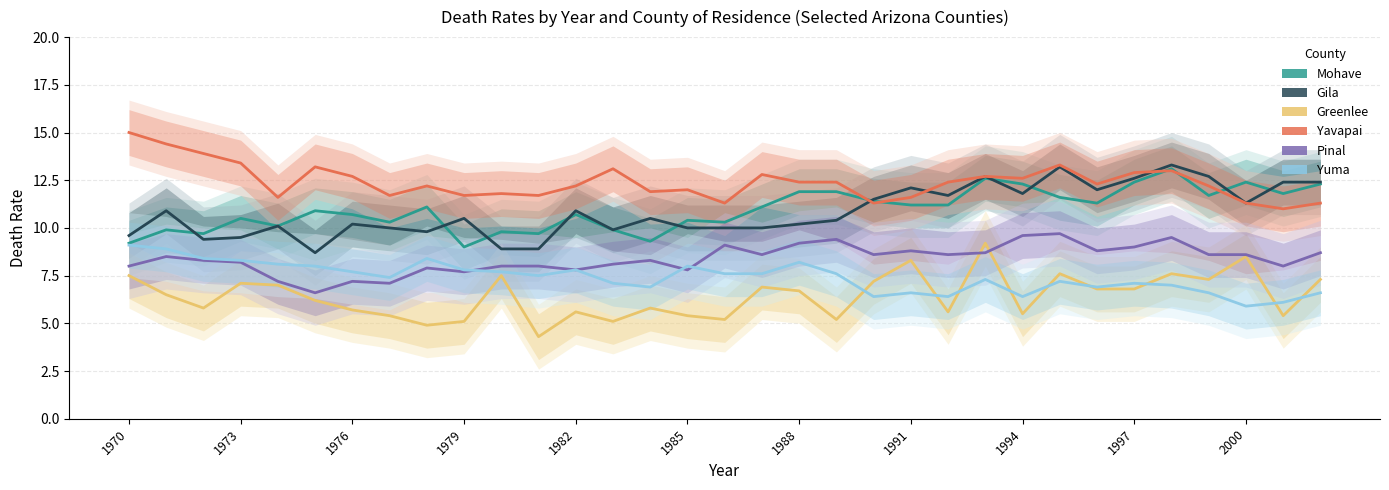

Which series ends up on top after the final intersection of Greenlee and Pinal?

Pinal